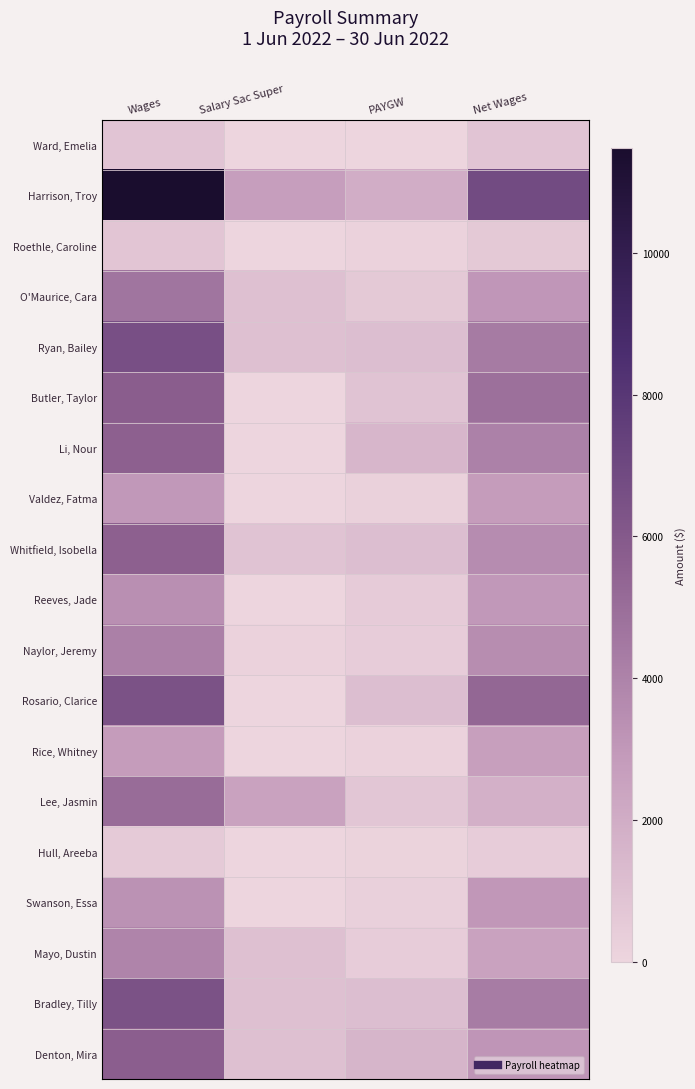

What is the difference between the highest and lowest values at PAYGW?

1934.0